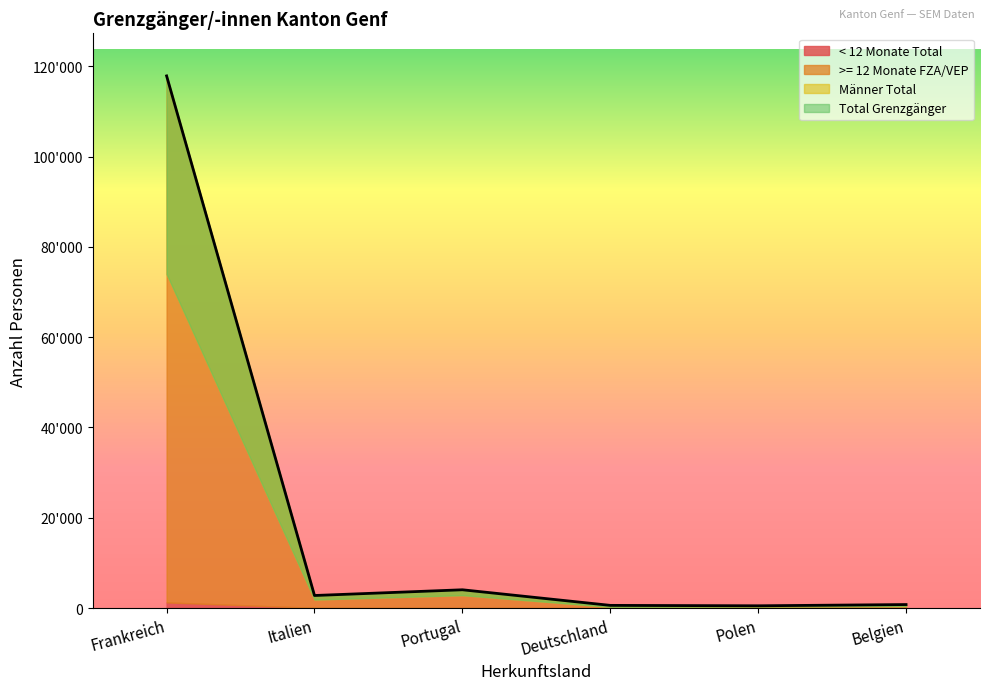

True or false: Belgien has a value of 11 at Polen.

True